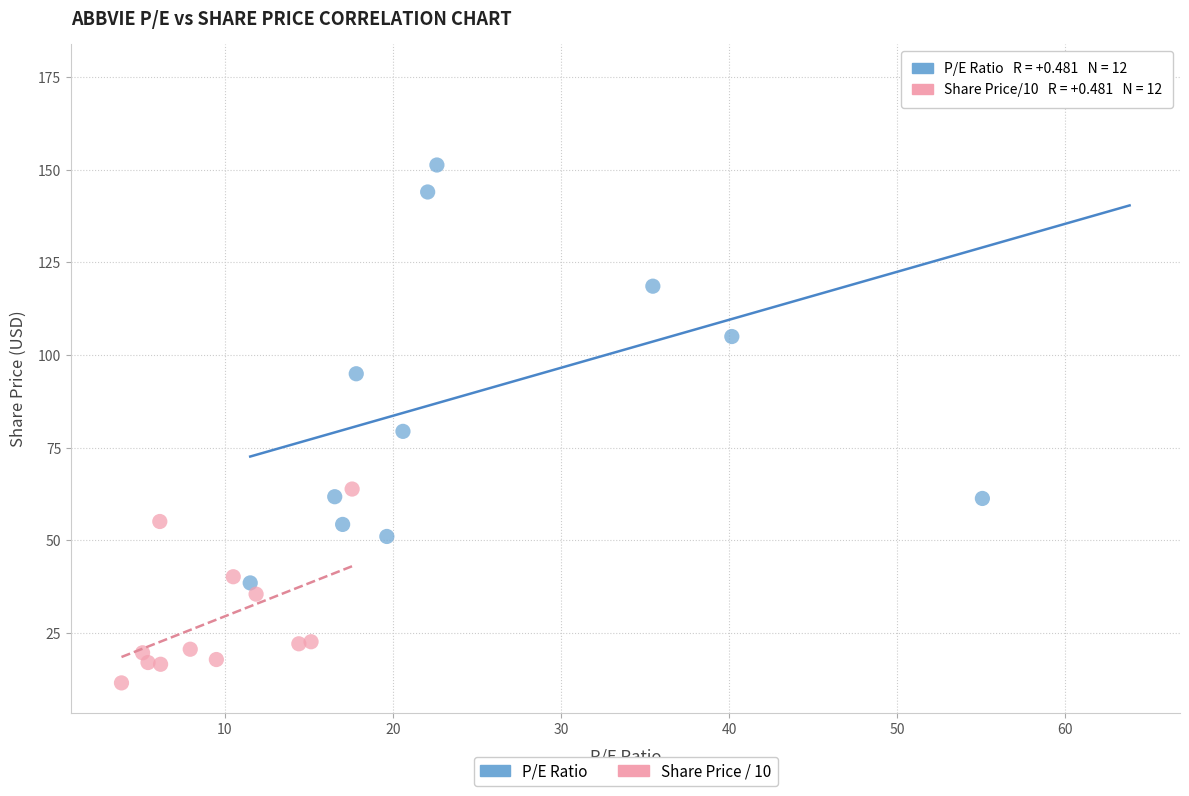

Which series reaches the maximum Y coordinate?

P/E Ratio